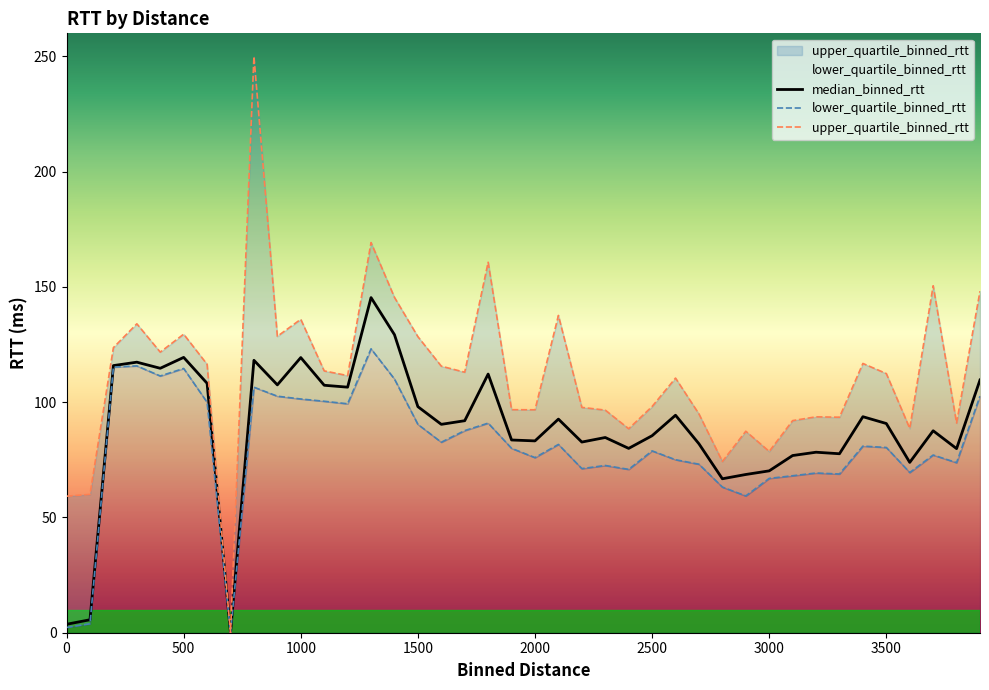

What is the highest value of the lower_quartile_binned_rtt series?

123.1